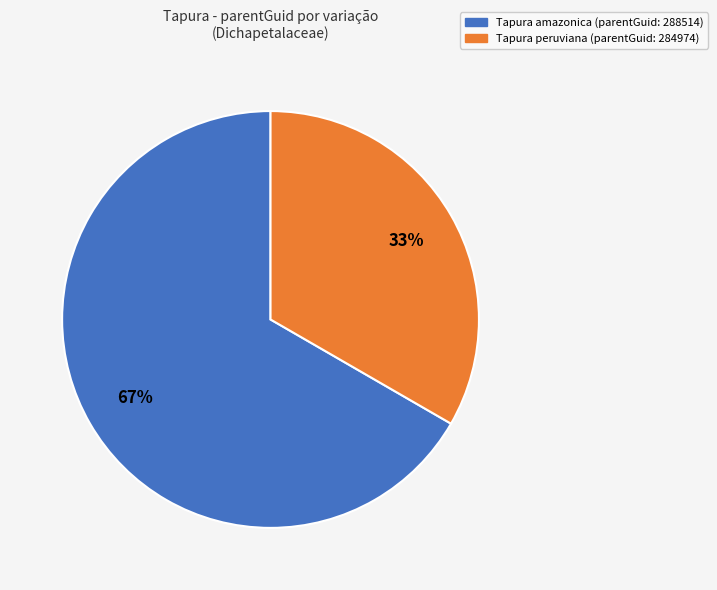

Is it true that Tapura peruviana (parentGuid: 284974) is 20% of the pie?

False